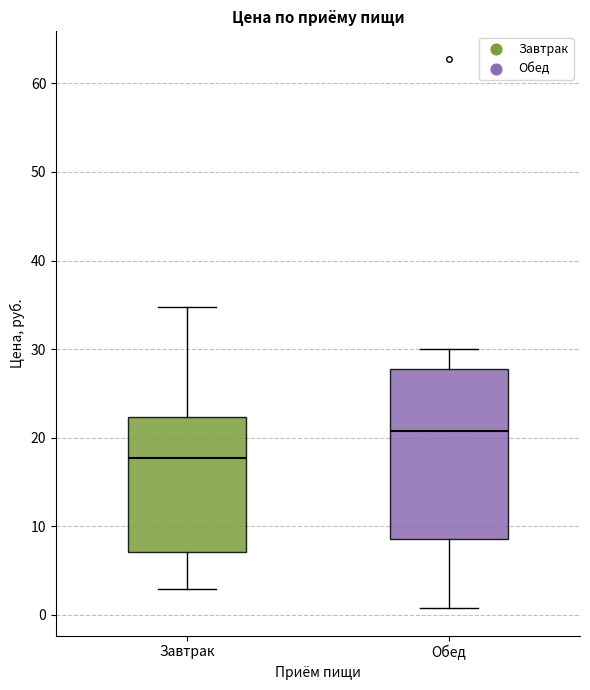

Reading left to right, read every box against the y-axis: the position of its median line, the range the box covers, and the ends of its whiskers. The values are not printed on the chart, so give them approximately, as read against the axis.

Завтрак: median 18, box 7 to 22, whiskers 3 to 35
Обед: median 21, box 9 to 28, whiskers 1 to 30